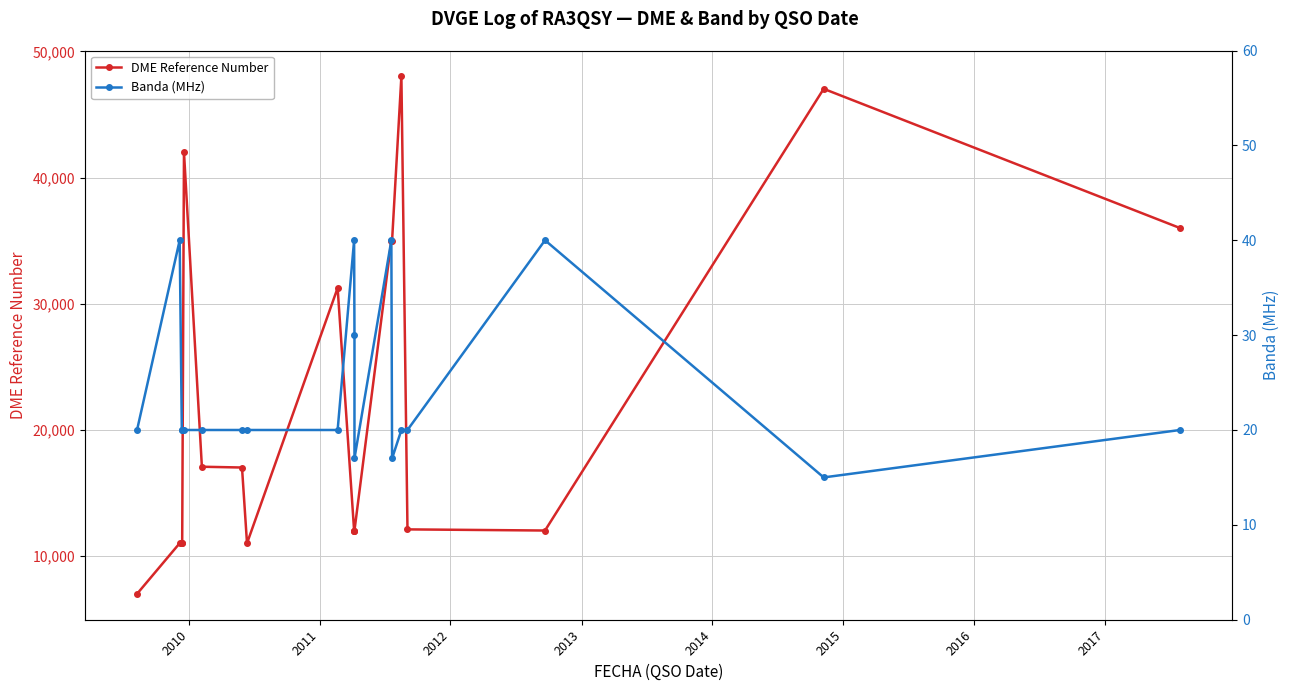

Is the value of DME Reference Number at 16 greater than the value of Banda (MHz) at 2016?

Yes